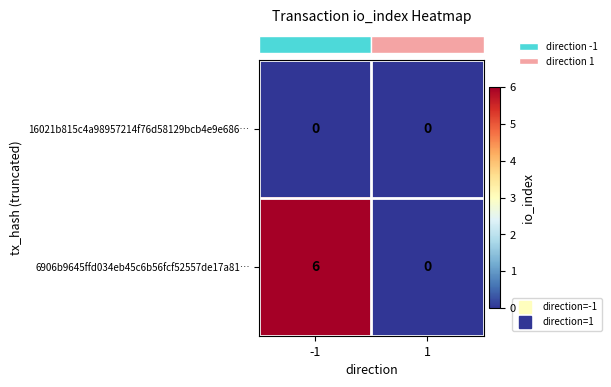

Reading left to right, list all the values displayed in this chart.

16021b815c4a98957214f76d58129bcb4e9e686…: 0	0
6906b9645ffd034eb45c6b56fcf52557de17a81…: 6	0